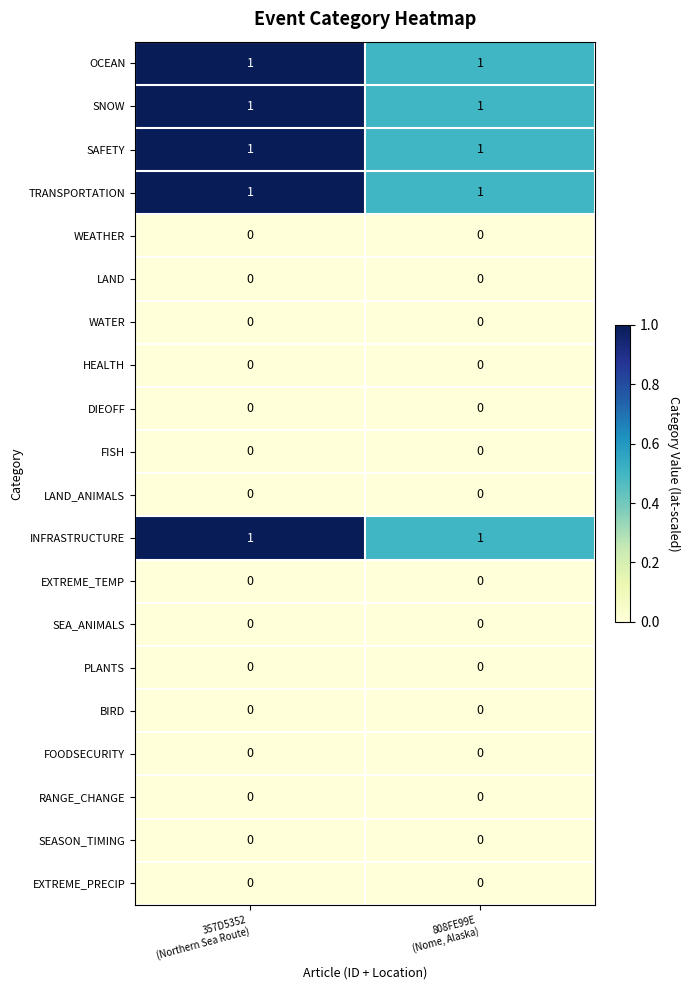

Count the number of data series in this chart.

20